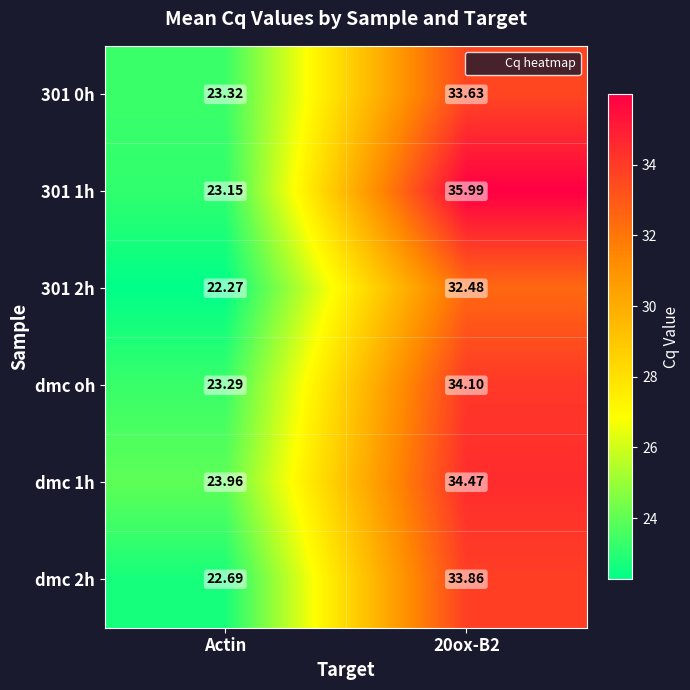

At which label is 301 0h closest to 28?

Actin